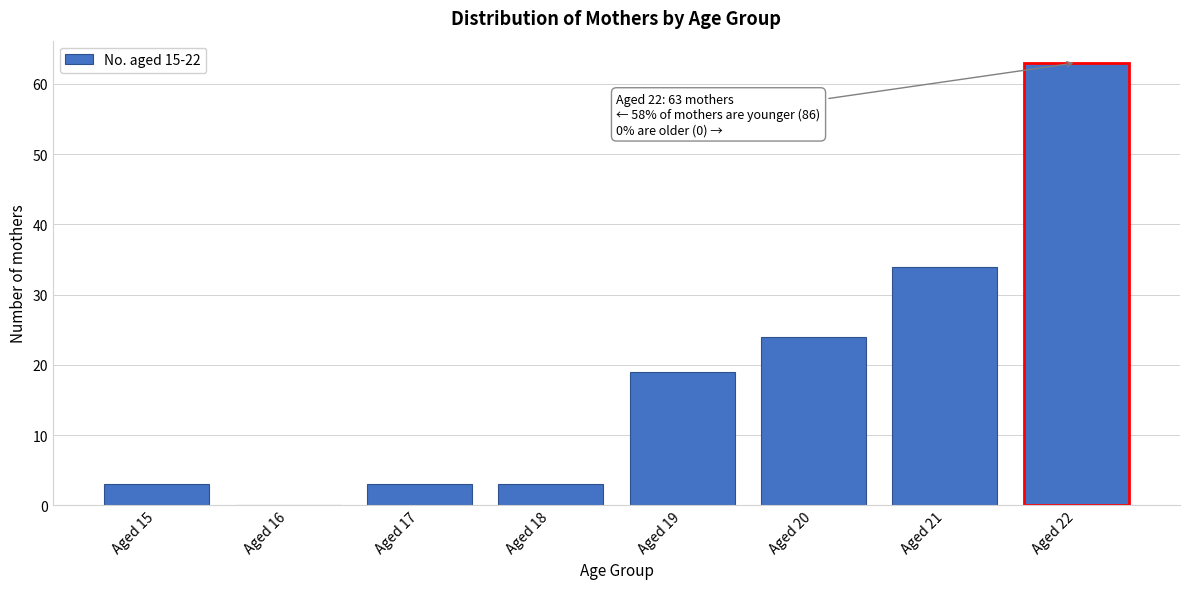

Reading left to right, extract all data points from this chart.

Aged 15=3	Aged 16=0	Aged 17=3	Aged 18=3	Aged 19=19	Aged 20=24	Aged 21=34	Aged 22=63